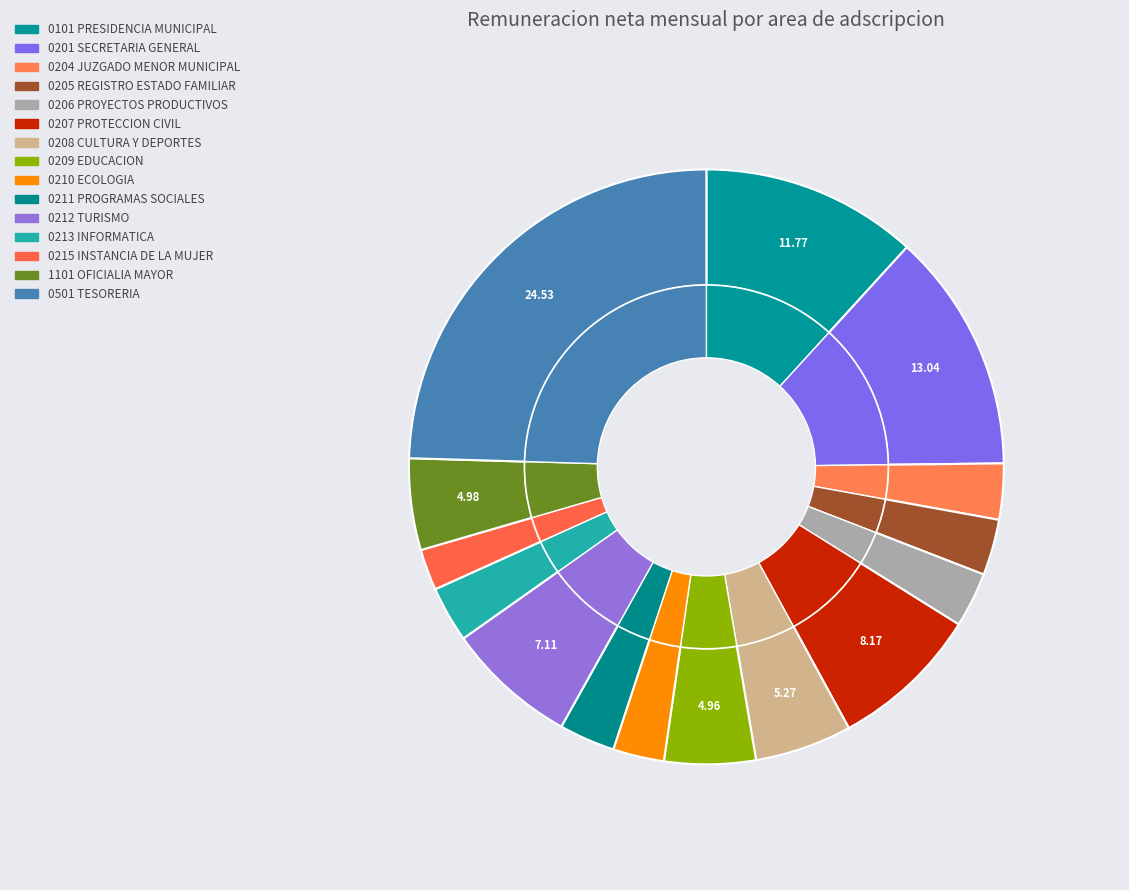

What is the largest slice in the pie chart?

0501 TESORERIA